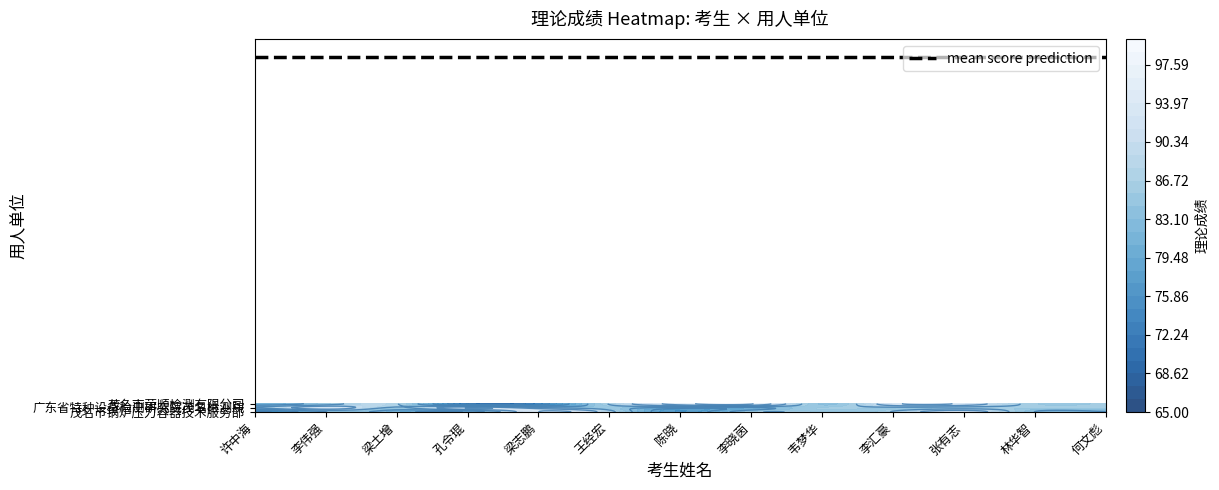

Which category has the lowest value in the 茂名市锅炉压力容器技术服务部 series?

许中海